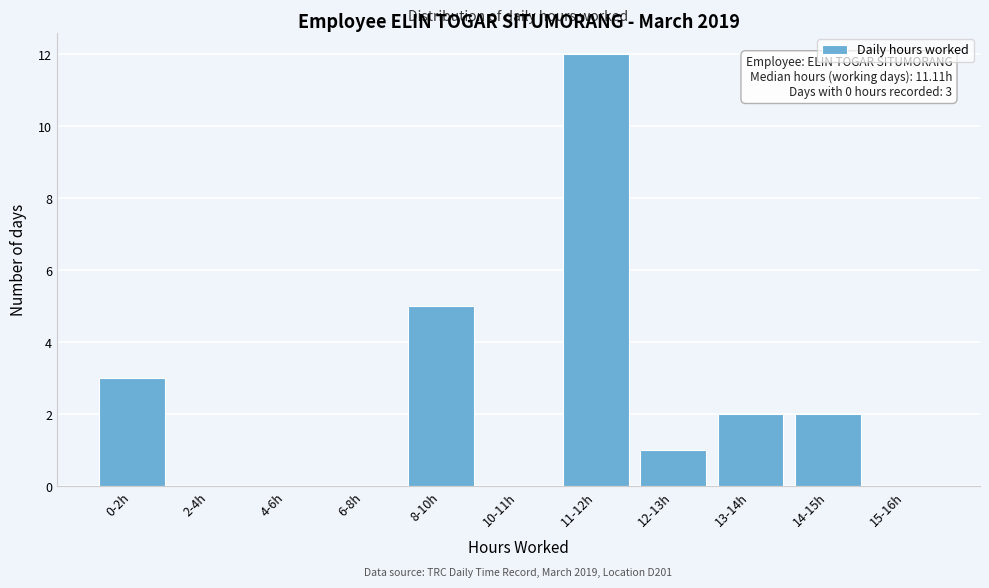

Reading left to right, list all the values displayed in this chart.

0-2h=3	2-4h=0	4-6h=0	6-8h=0	8-10h=5	10-11h=0	11-12h=12	12-13h=1	13-14h=2	14-15h=2	15-16h=0